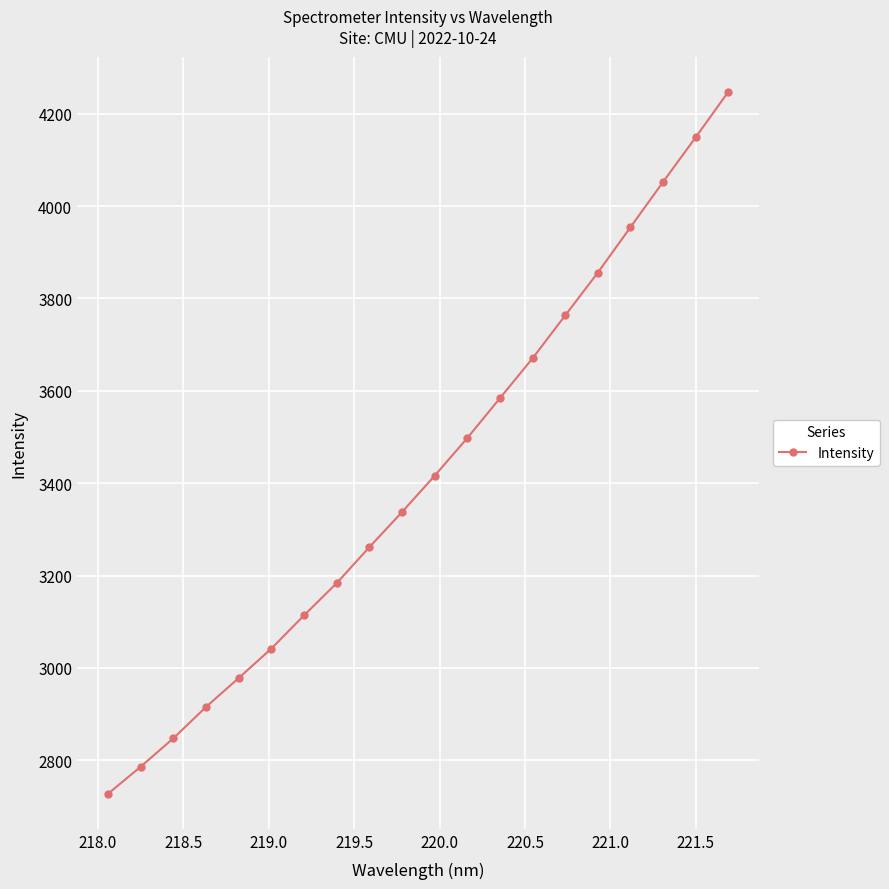

What is the maximum value shown in the chart?

4247.5